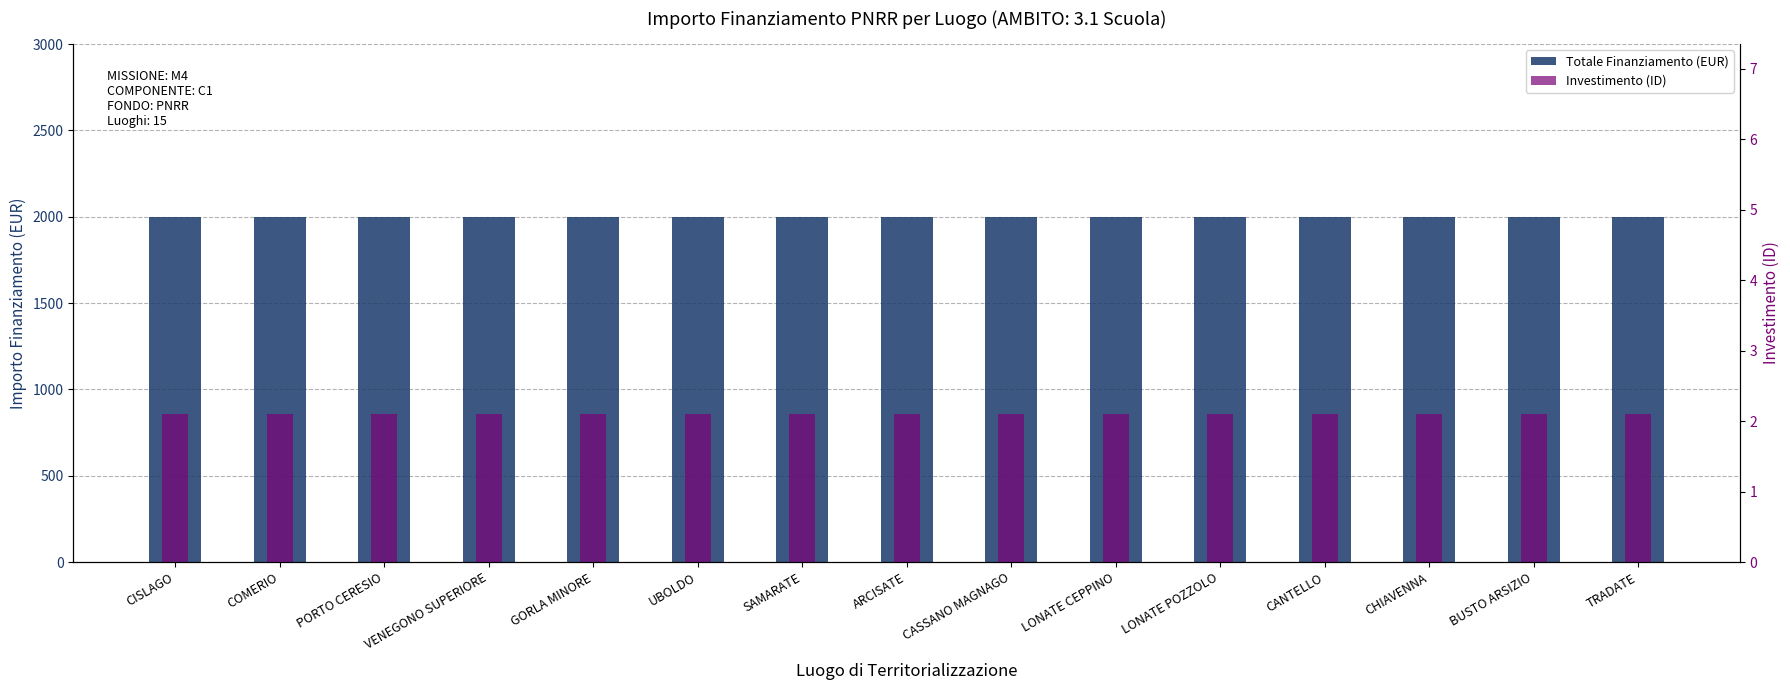

What is the average value of the Investimento (ID) series?

2.1